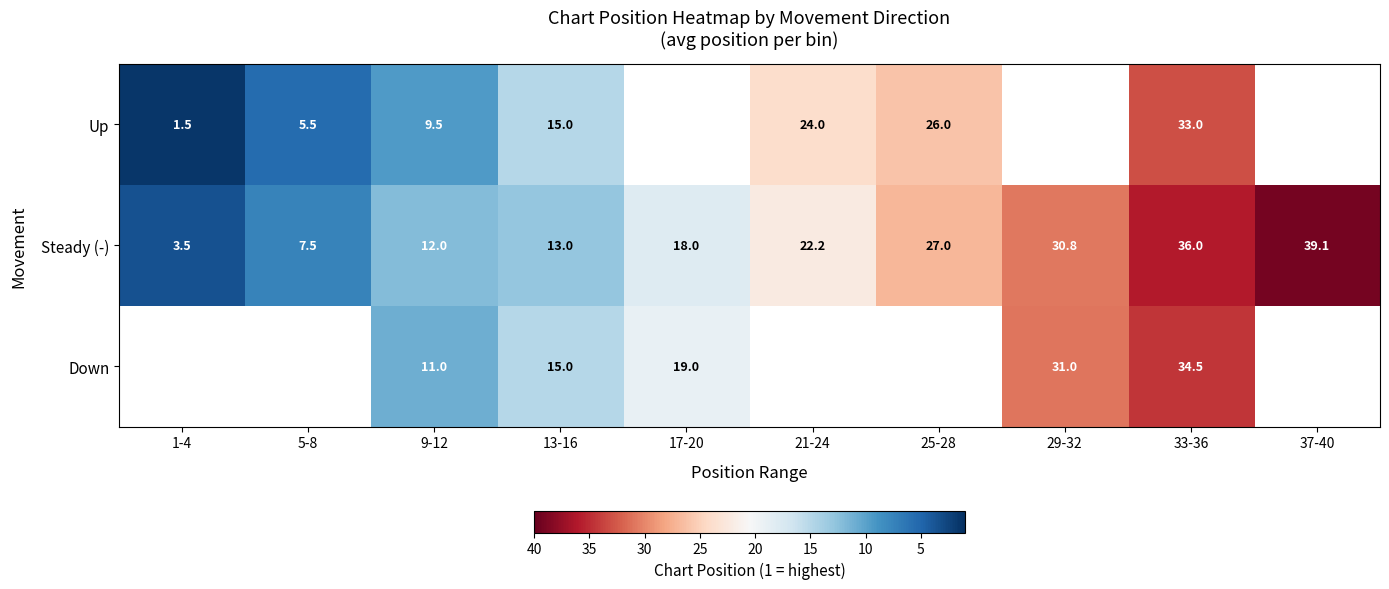

What is the smallest value displayed?

1.5